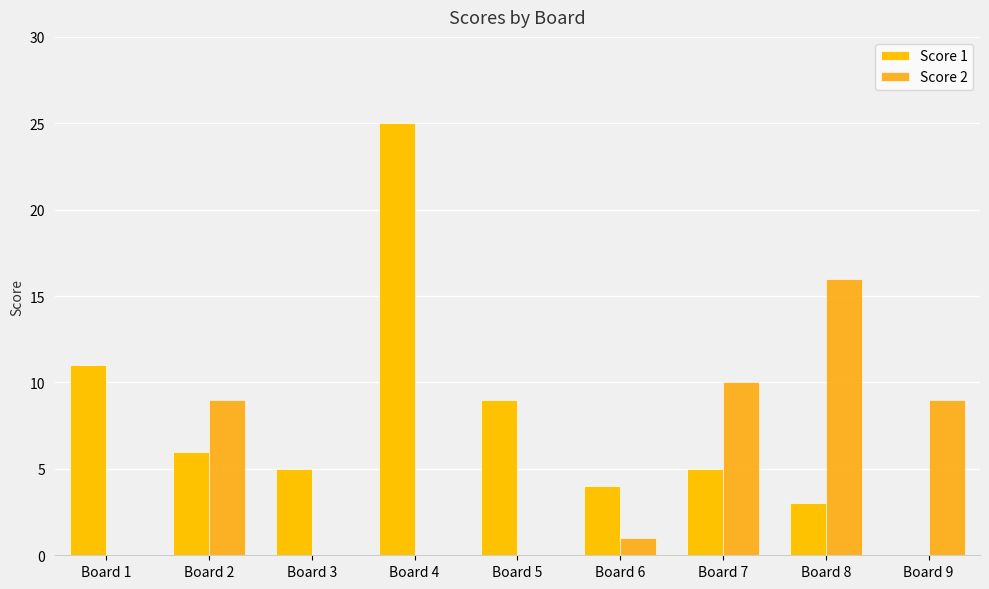

How many distinct data groups are displayed?

2